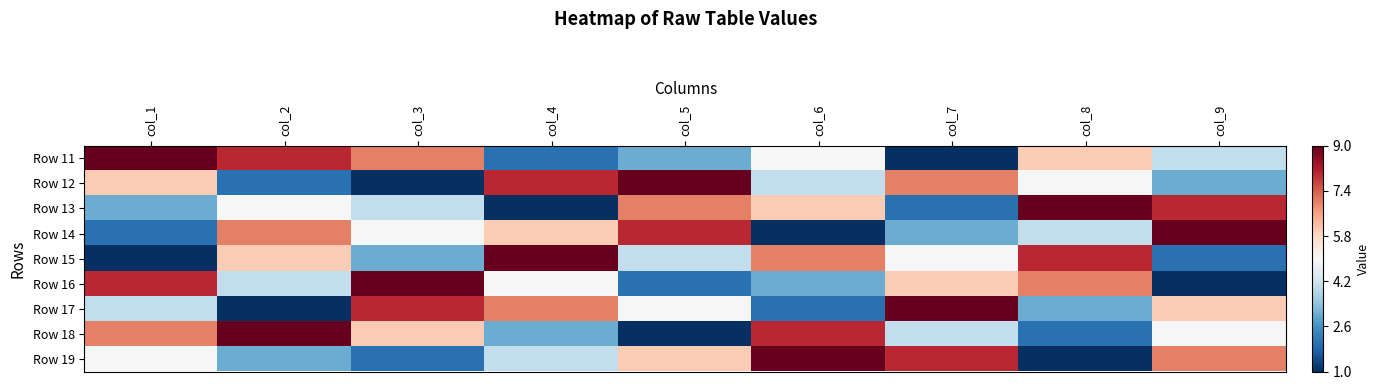

How many data points does each series have?

9